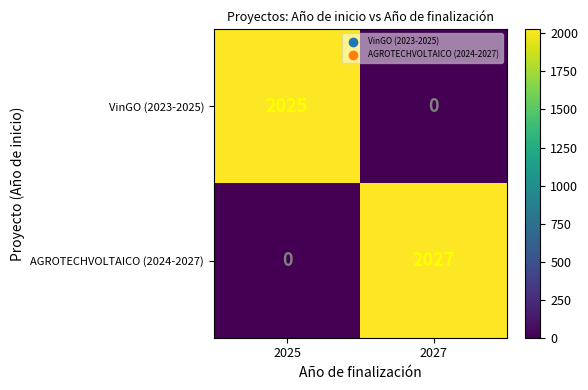

What is the maximum value shown in the chart?

2027